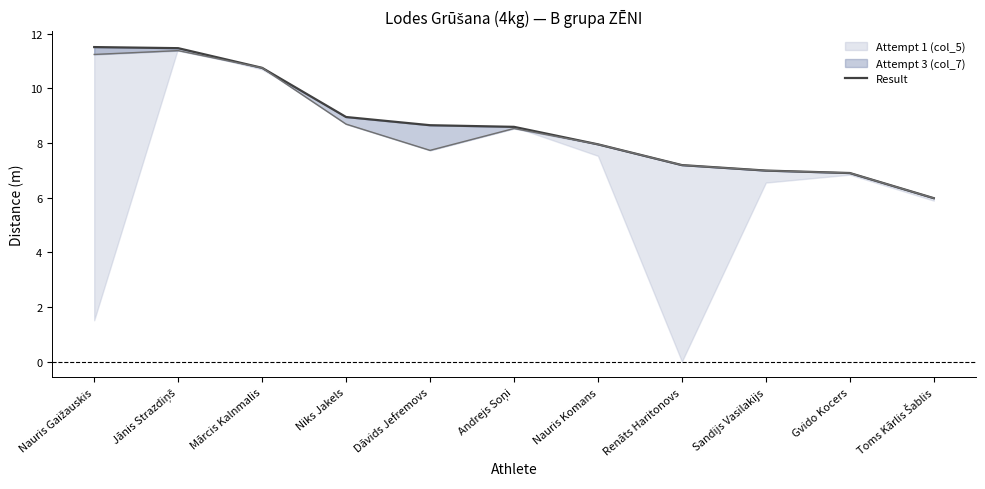

Rank the categories by value from highest to lowest.

Nauris Gaižauskis, Jānis Strazdiņš, Mārcis Kalnmalis, Niks Jakels, Dāvids Jefremovs, Andrejs Soņi, Nauris Komans, Renāts Haritonovs, Sandijs Vasilakijs, Gvido Kocers, Toms Kārlis Šablis